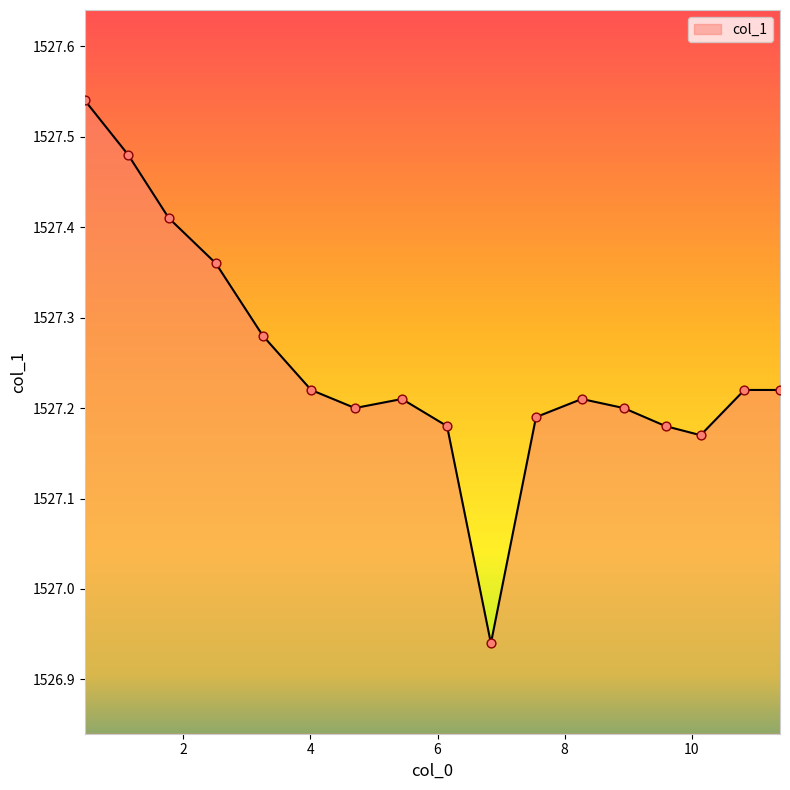

What is the difference between the maximum and minimum values?

0.6